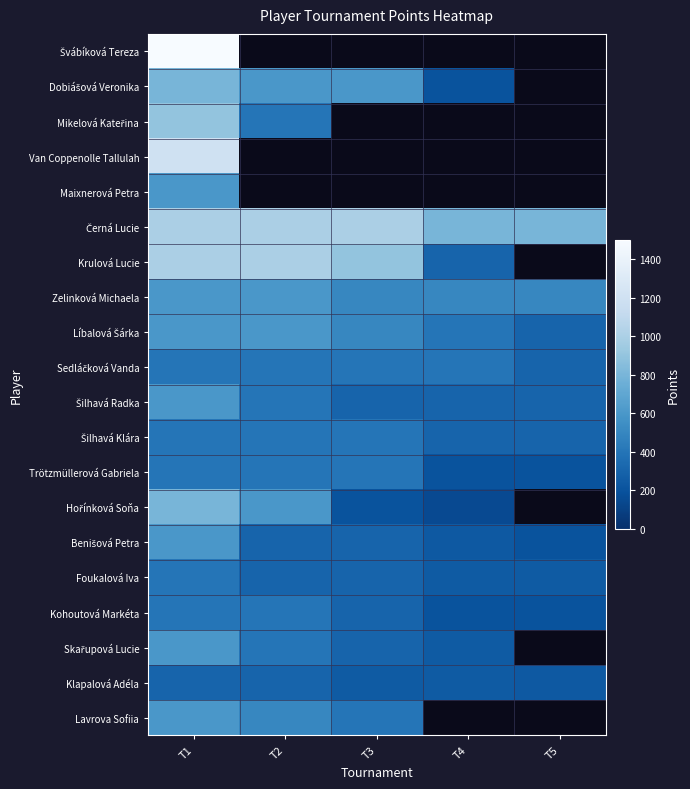

Is the value of Maixnerová Petra at T3 greater than the value of Líbalová Šárka at T5?

No